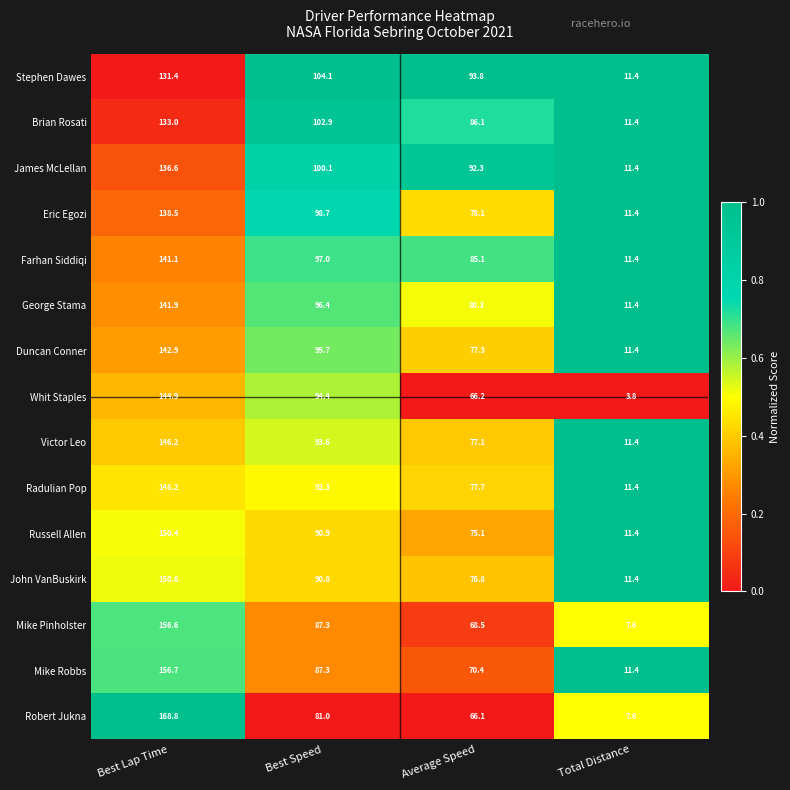

Which series has the widest spread of values?

Robert Jukna